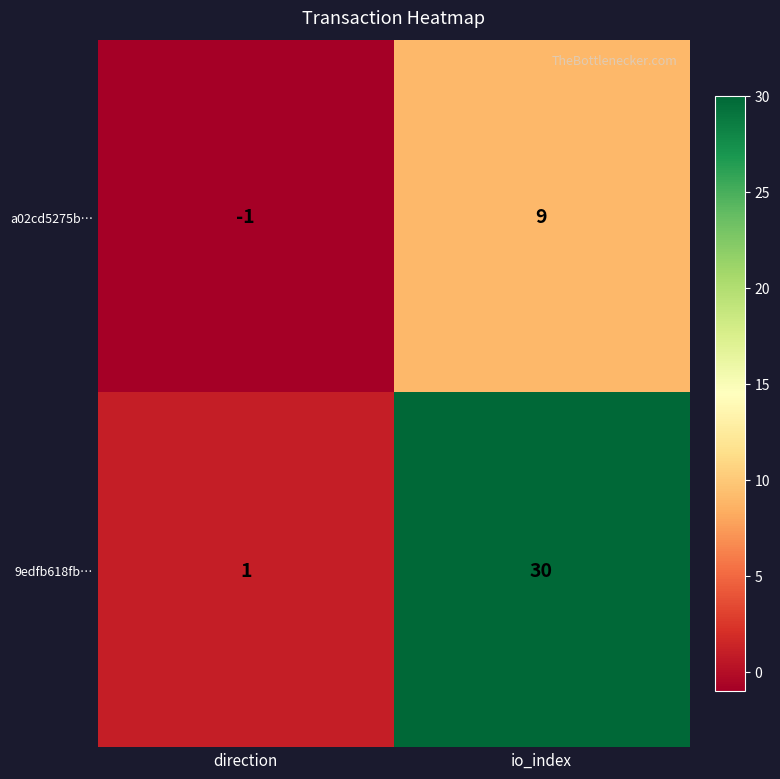

Read the 9edfb618fb… value at io_index, to the nearest 10.

30